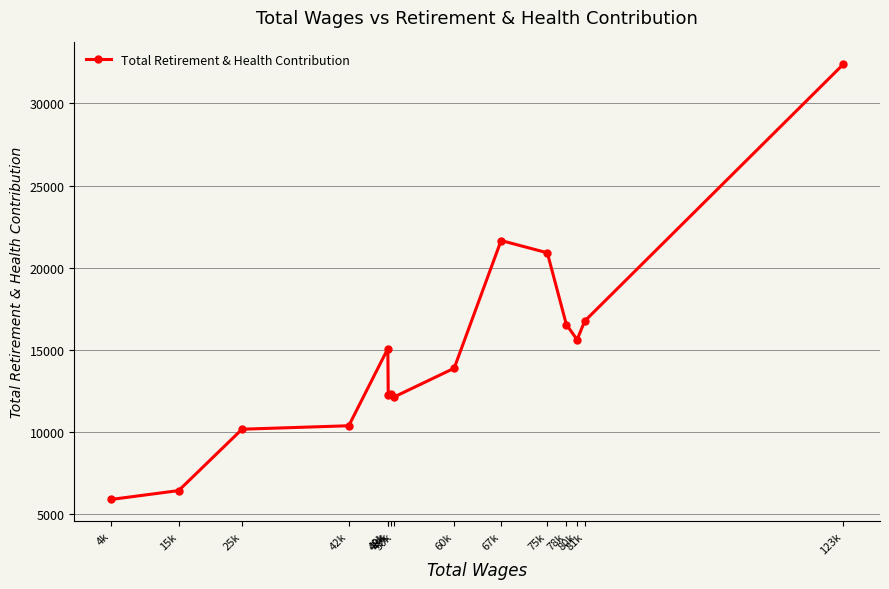

Which label corresponds to the largest value in the chart?

123k